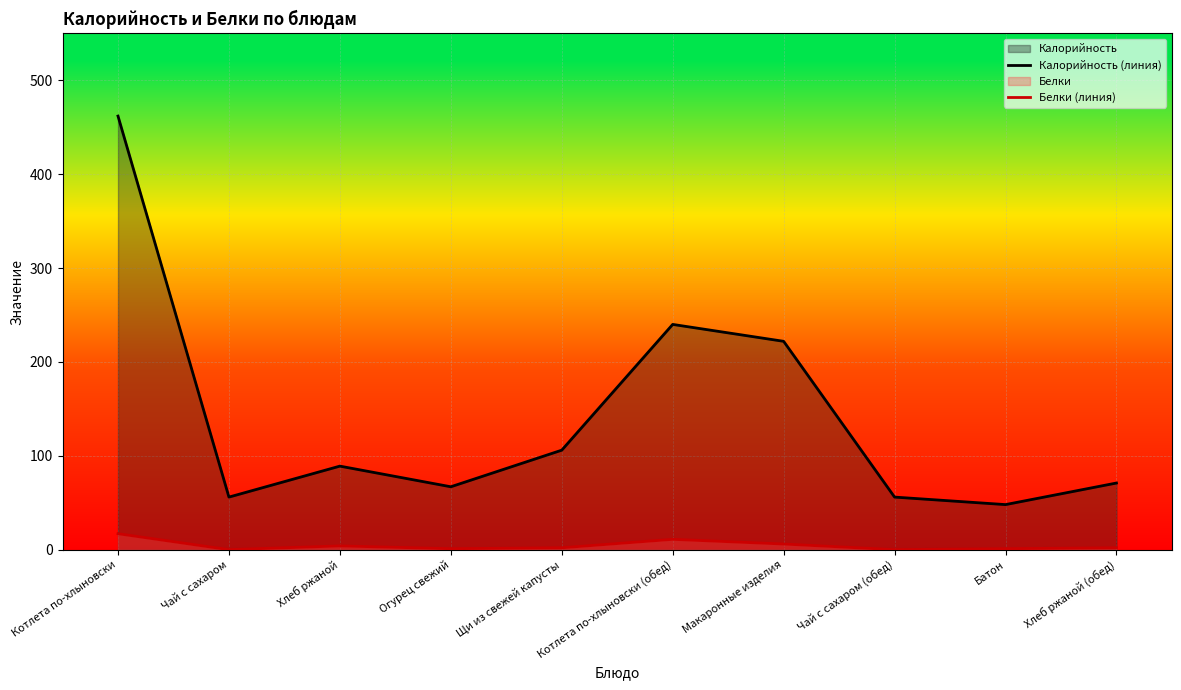

Is it true that Белки (линия) equals 1 at Хлеб ржаной?

False